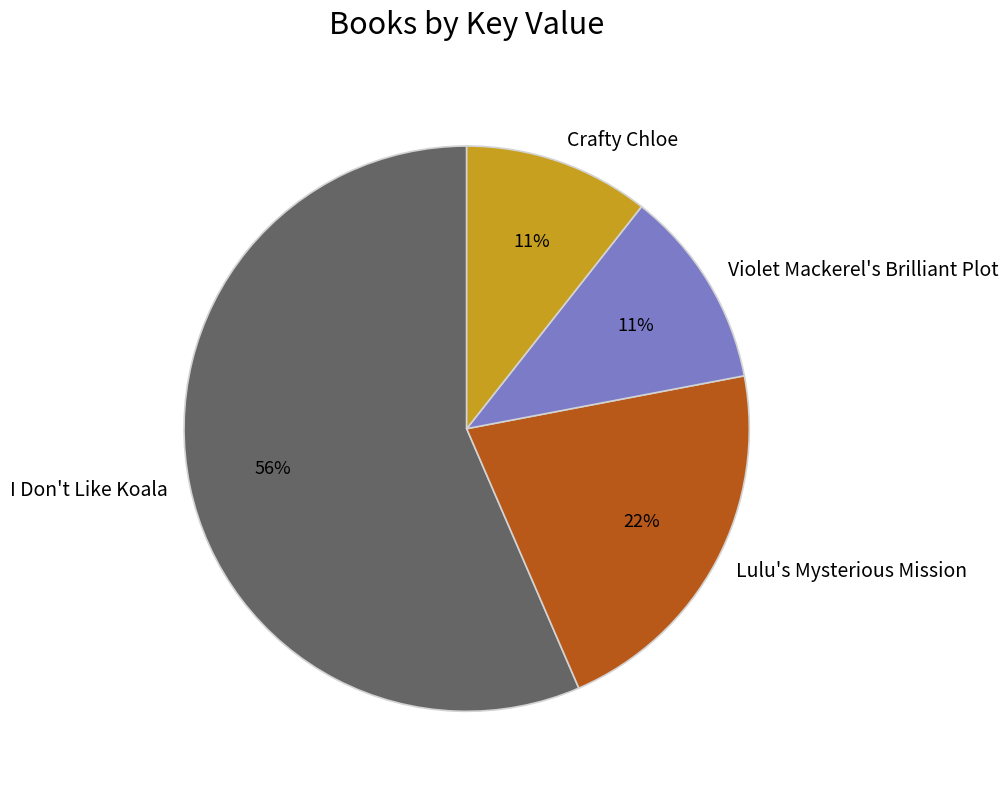

Is it true that Lulu's Mysterious Mission is 27% of the pie?

False